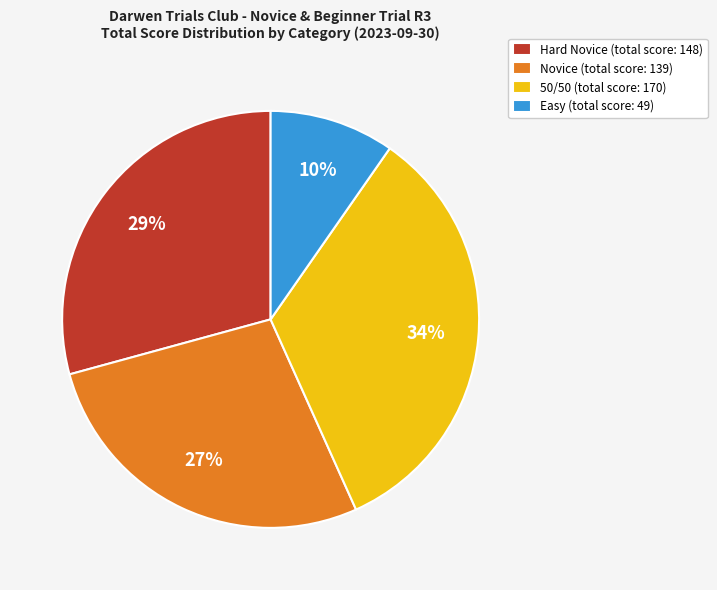

Between Hard Novice and 50/50, which is larger?

50/50